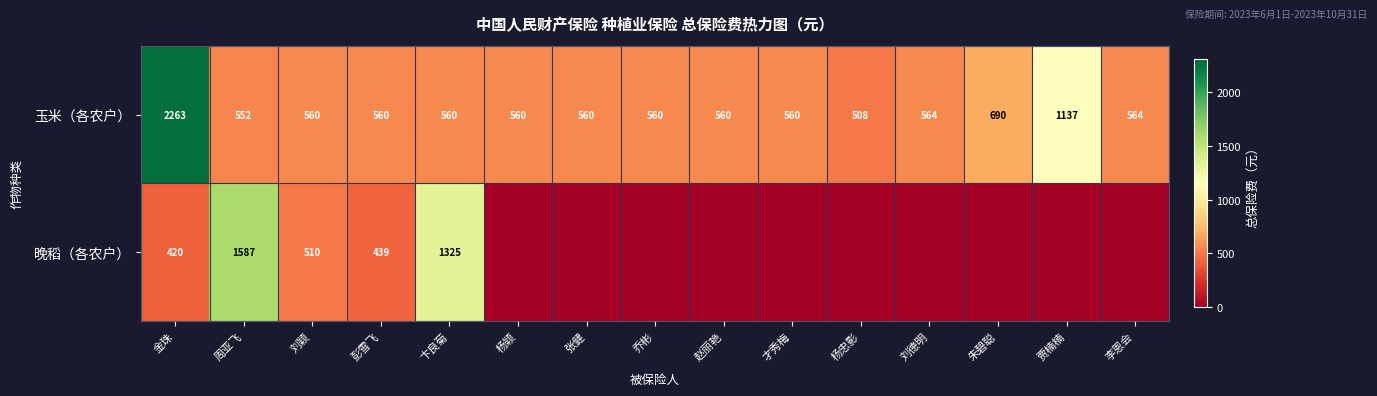

At which category is the sum across all series the highest?

金珠